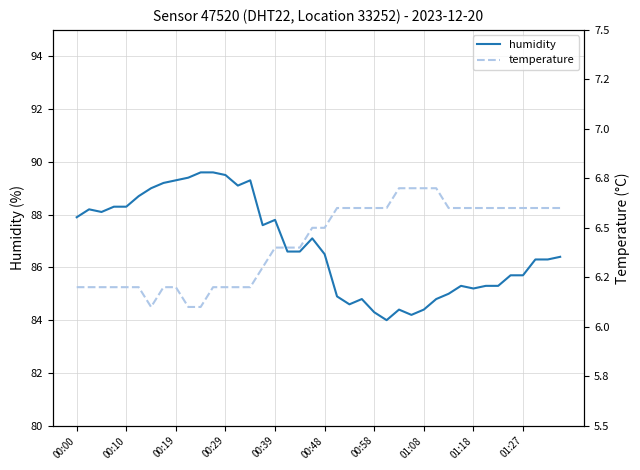

What is the average value of the humidity series?

86.8